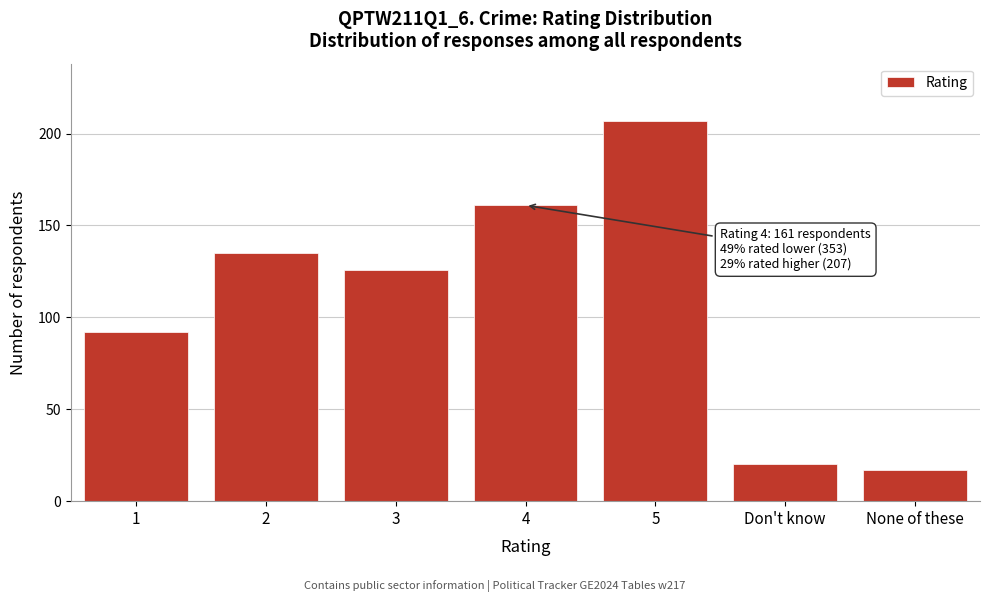

Reading left to right, transcribe all the data shown in this chart.

1=92	2=135	3=126	4=161	5=207	Don't know=20	None of these=17